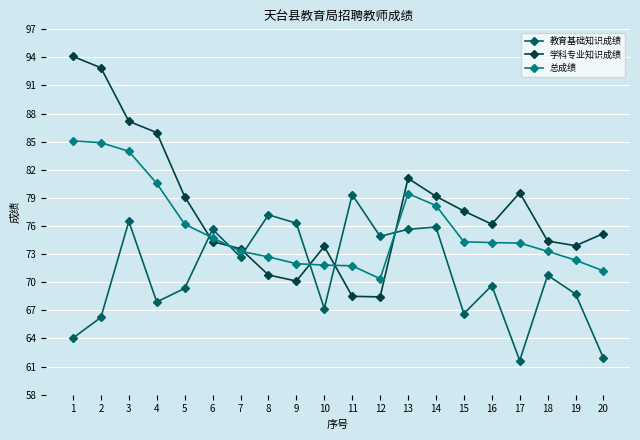

What is the maximum value for 学科专业知识成绩?

94.1